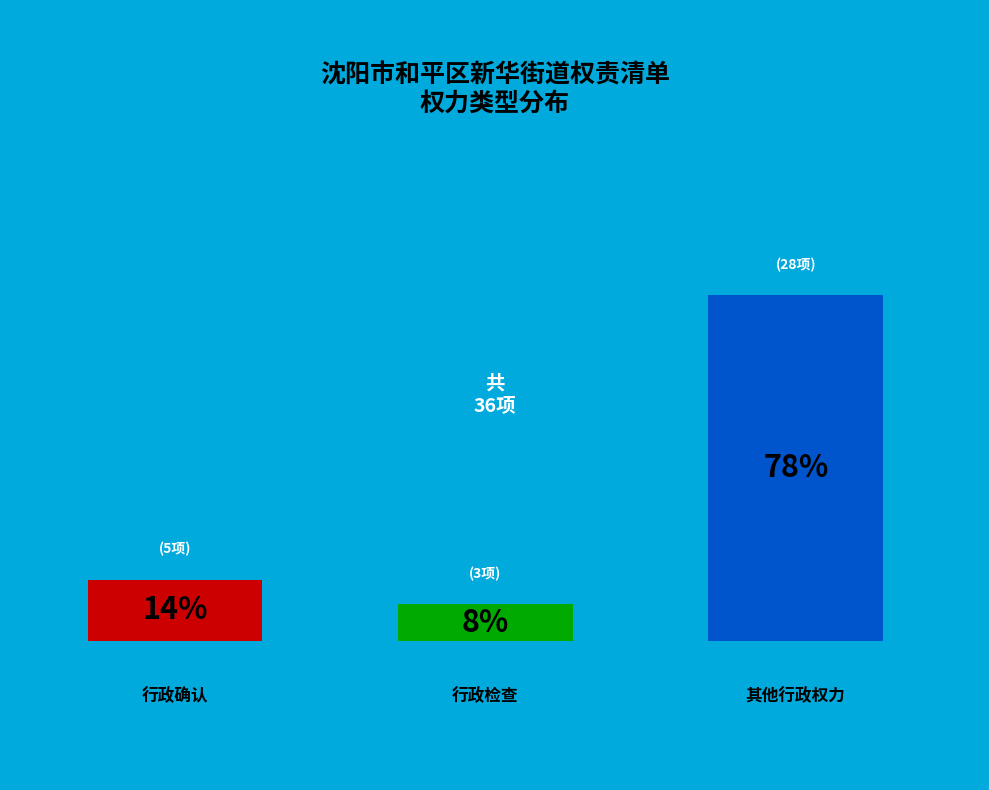

The 行政确认 slice represents 14% of the pie. True or false?

True